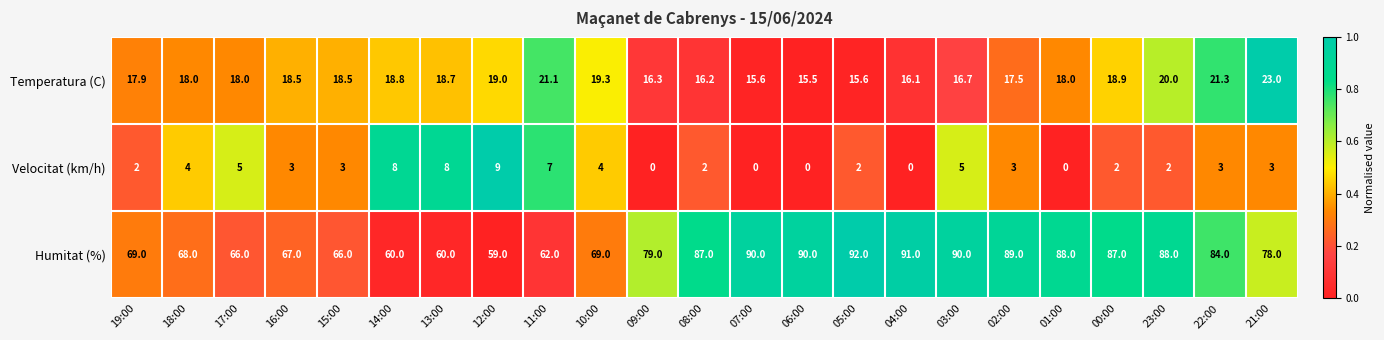

Rank the series at 00:00 from lowest to highest value.

Velocitat (km/h), Temperatura (C), Humitat (%)